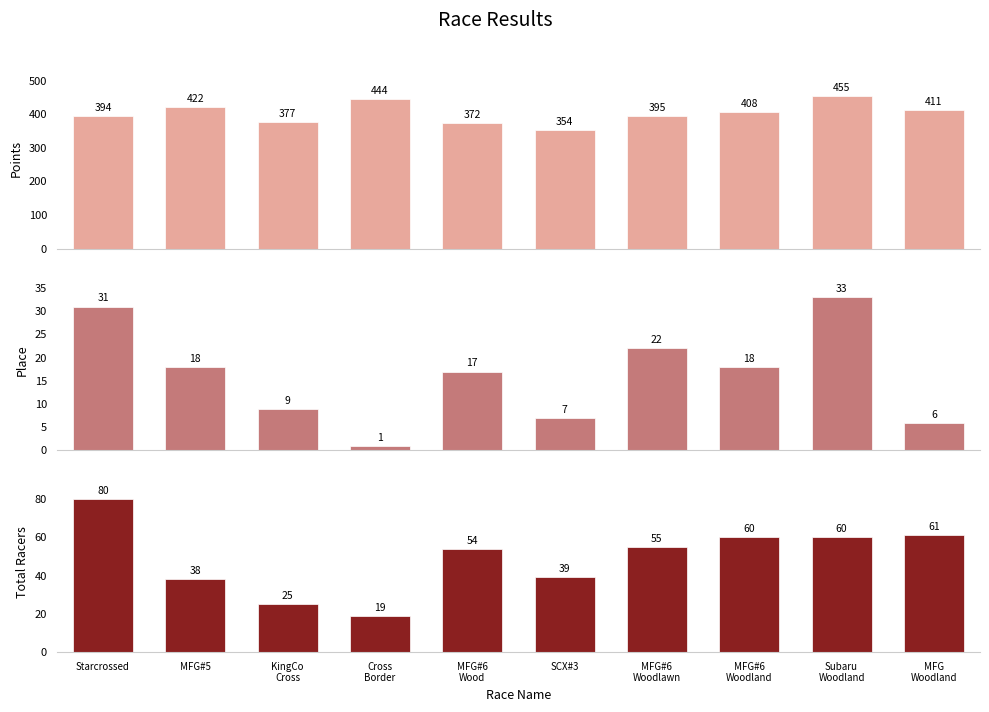

Reading right to left, list all the values displayed in this chart.

Points: MFG
Woodland=411.0	Subaru
Woodland=455.3	MFG#6
Woodland=407.7	MFG#6
Woodlawn=394.5	SCX#3=353.6	MFG#6
Wood=372.5	Cross
Border=444.3	KingCo
Cross=377.2	MFG#5=421.6	Starcrossed=394.3
Place: MFG
Woodland=6.0	Subaru
Woodland=33.0	MFG#6
Woodland=18.0	MFG#6
Woodlawn=22.0	SCX#3=7.0	MFG#6
Wood=17.0	Cross
Border=1.0	KingCo
Cross=9.0	MFG#5=18.0	Starcrossed=31.0
Total Racers: MFG
Woodland=61.0	Subaru
Woodland=60.0	MFG#6
Woodland=60.0	MFG#6
Woodlawn=55.0	SCX#3=39.0	MFG#6
Wood=54.0	Cross
Border=19.0	KingCo
Cross=25.0	MFG#5=38.0	Starcrossed=80.0